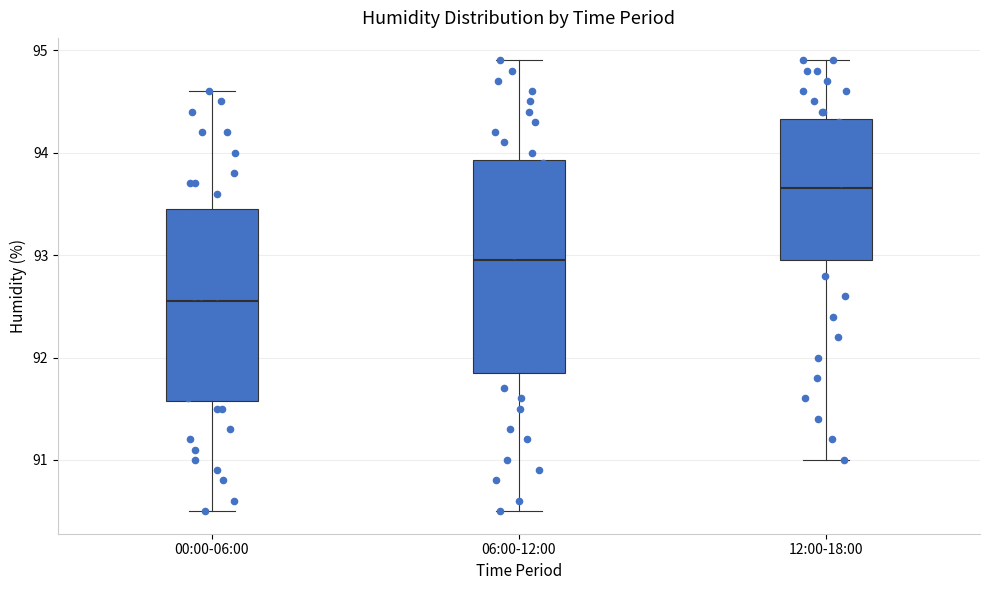

Reading left to right, transcribe this box plot: for each box, give where its median line is, the range the box spans, and where its two whiskers end, as read against the y-axis. The values are not printed on the chart, so give them approximately, as read against the axis.

00:00-06:00: median 92.6, box 91.6 to 93.5, whiskers 90.5 to 94.6
06:00-12:00: median 93.0, box 91.9 to 93.9, whiskers 90.5 to 94.9
12:00-18:00: median 93.7, box 93.0 to 94.3, whiskers 91.0 to 94.9